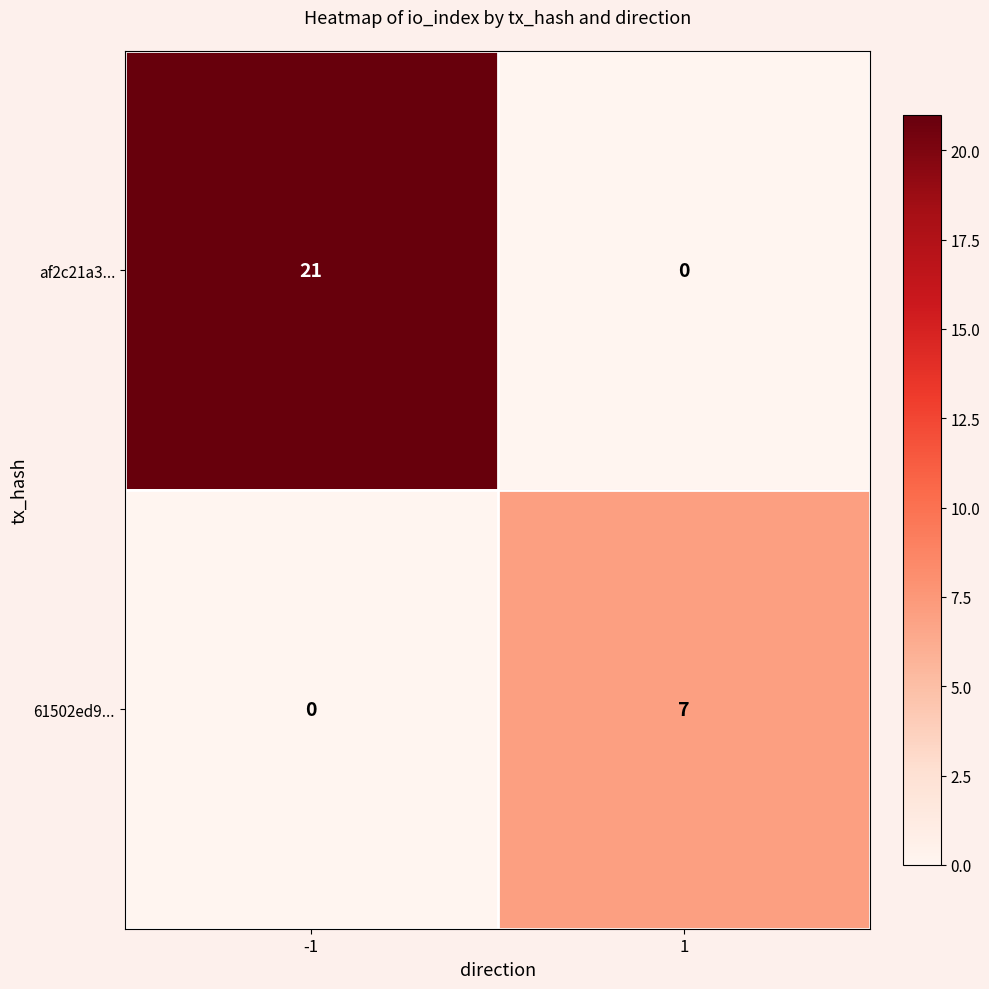

The af2c21a3... series shows 31 at -1. True or false?

False